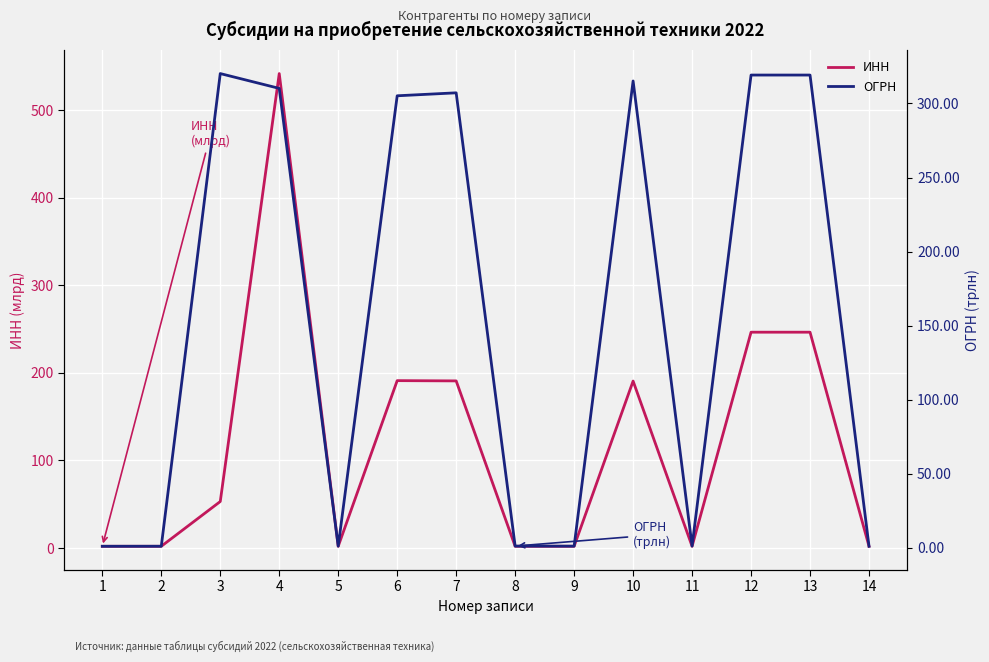

What is the highest value of the ИНН series?

541.6